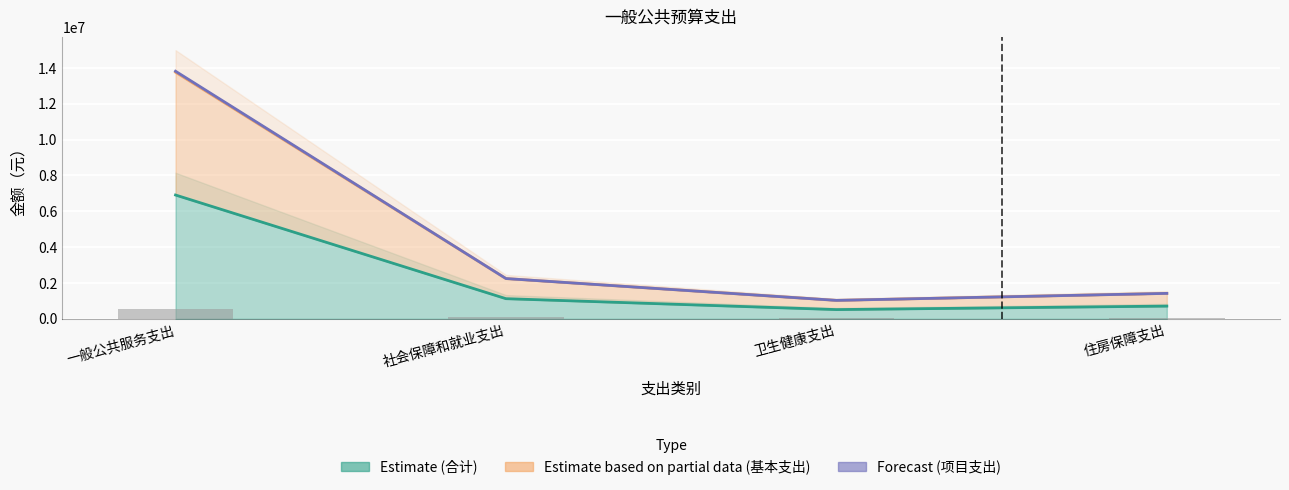

Does the chart contain stacked bars?

No